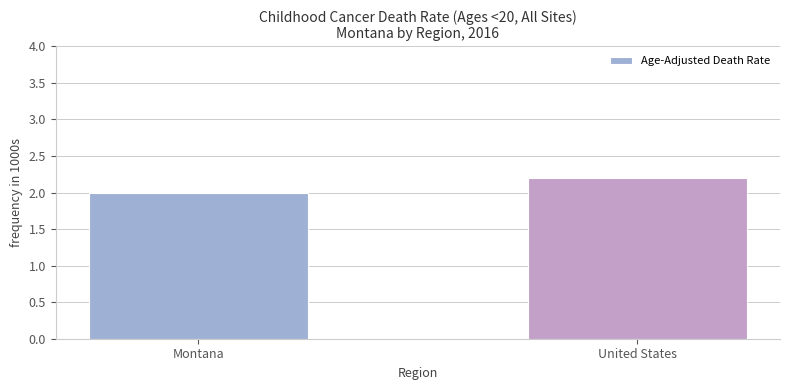

The value at Montana is 2.0. True or false?

True